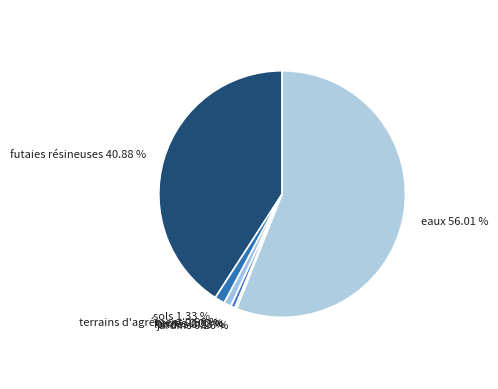

What is the majority slice?

eaux